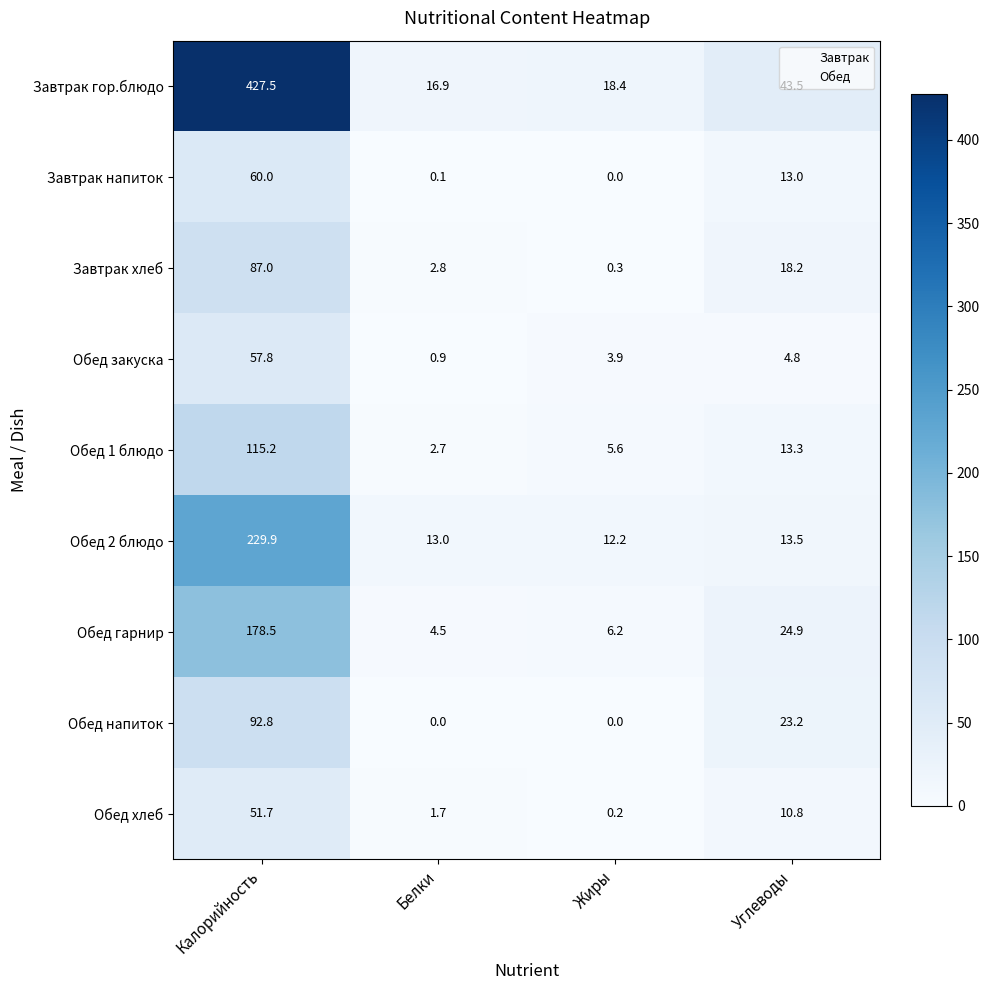

What is the spread (max minus min) of values at Углеводы?

38.7